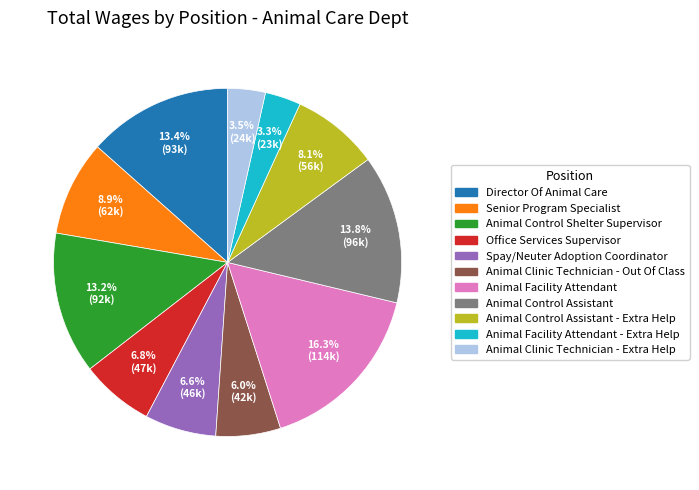

Does any single category account for the majority?

No